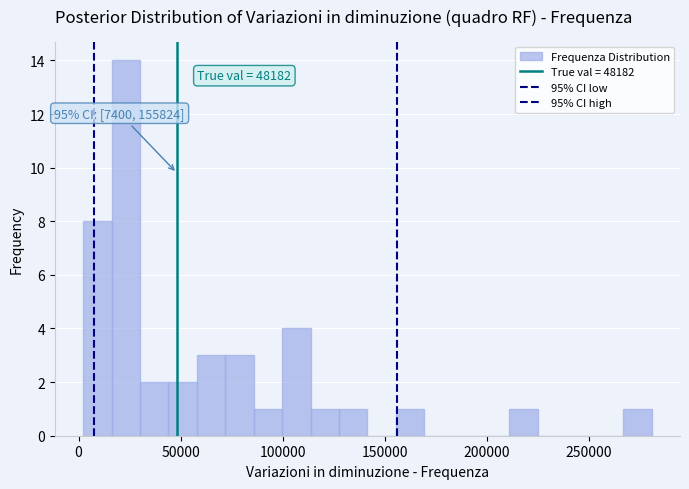

Around what value on the x-axis is the tallest bar? Give the approximate position of its centre, as read against the axis.

25000